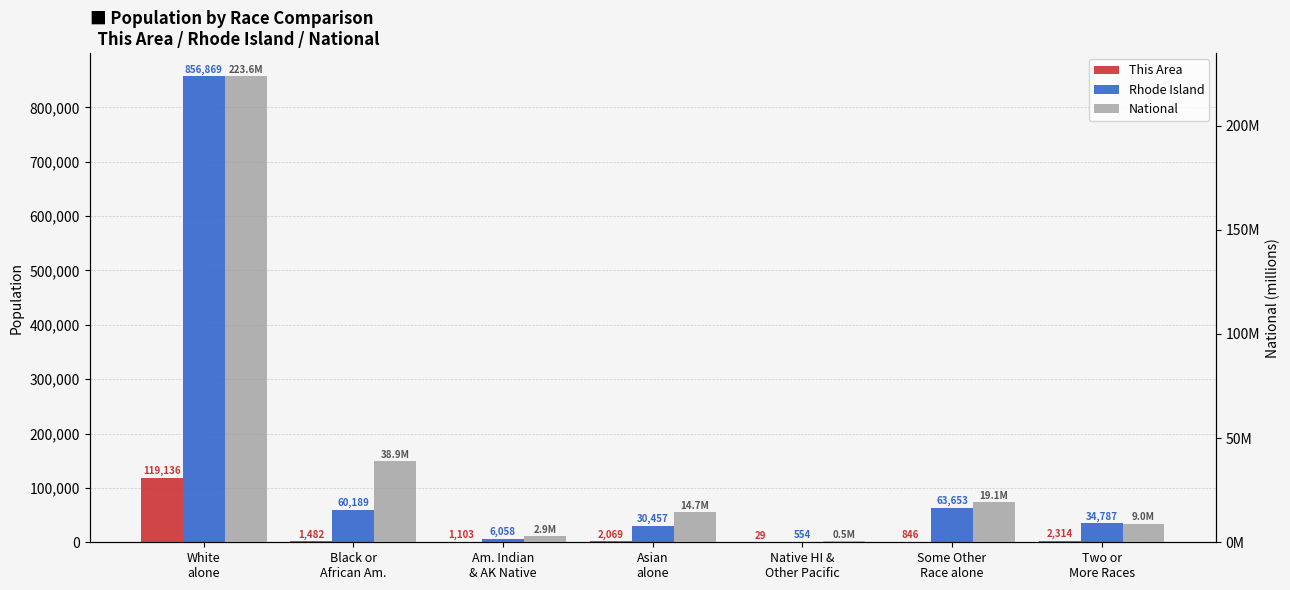

Reading left to right, what are all the values shown in this chart?

This Area: 119136.0	1482.0	1103.0	2069.0	29.0	846.0	2314.0
Rhode Island: 856869.0	60189.0	6058.0	30457.0	554.0	63653.0	34787.0
National: 223.6	38.9	2.9	14.7	0.5	19.1	9.0